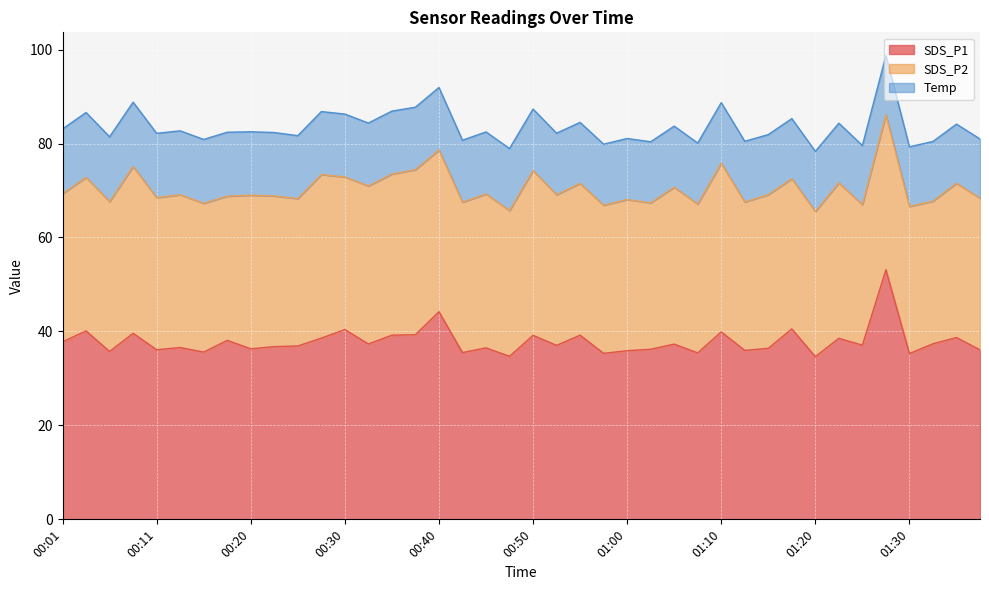

Reading left to right, transcribe all the data shown in this chart.

SDS_P1: 00:01=37.8	00:03=40.1	00:06=35.7	00:08=39.6	00:11=36.1	00:13=36.6	00:16=35.6	00:18=38.1	00:20=36.3	00:23=36.8	00:25=36.9	00:28=38.6	00:30=40.4	00:33=37.3	00:35=39.2	00:38=39.3	00:40=44.2	00:43=35.5	00:45=36.5	00:47=34.7	00:50=39.2	00:52=37.0	00:55=39.2	00:57=35.3	01:00=35.9	01:02=36.2	01:05=37.3	01:07=35.4	01:10=39.9	01:12=36.0	01:15=36.4	01:17=40.5	01:20=34.6	01:22=38.5	01:25=37.1	01:27=53.1	01:30=35.3	01:32=37.4	01:35=38.7	01:37=36.1
SDS_P2: 00:01=31.5	00:03=32.7	00:06=31.9	00:08=35.5	00:11=32.4	00:13=32.5	00:16=31.7	00:18=30.7	00:20=32.7	00:23=32.1	00:25=31.4	00:28=34.8	00:30=32.5	00:33=33.6	00:35=34.3	00:38=35.1	00:40=34.4	00:43=32.0	00:45=32.8	00:47=31.0	00:50=35.1	00:52=32.1	00:55=32.3	00:57=31.5	01:00=32.2	01:02=31.2	01:05=33.4	01:07=31.7	01:10=35.9	01:12=31.6	01:15=32.7	01:17=32.0	01:20=30.9	01:22=33.1	01:25=29.9	01:27=33.0	01:30=31.3	01:32=30.4	01:35=32.8	01:37=32.3
Temp: 00:01=13.8	00:03=13.8	00:06=13.8	00:08=13.7	00:11=13.7	00:13=13.6	00:16=13.6	00:18=13.6	00:20=13.5	00:23=13.5	00:25=13.4	00:28=13.4	00:30=13.4	00:33=13.4	00:35=13.4	00:38=13.3	00:40=13.3	00:43=13.2	00:45=13.2	00:47=13.2	00:50=13.1	00:52=13.1	00:55=13.0	00:57=13.0	01:00=13.0	01:02=13.0	01:05=13.0	01:07=13.0	01:10=12.9	01:12=12.9	01:15=12.8	01:17=12.8	01:20=12.8	01:22=12.7	01:25=12.6	01:27=12.6	01:30=12.7	01:32=12.7	01:35=12.6	01:37=12.6